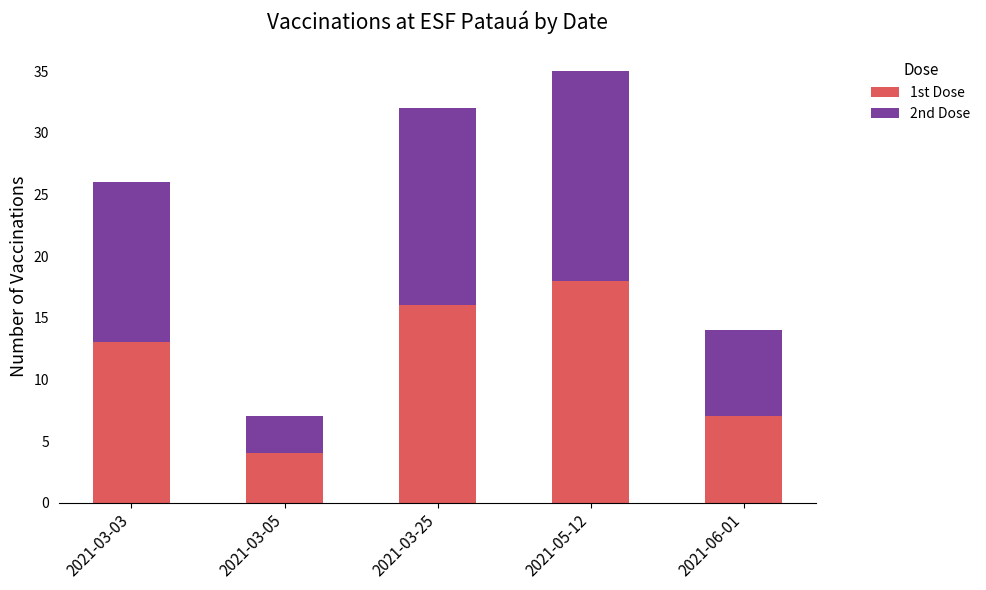

At which label is 1st Dose closest to 11?

2021-03-03